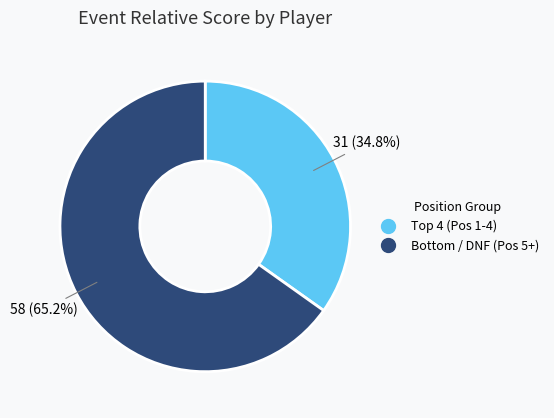

Is there any slice that represents more than half of the pie?

Yes